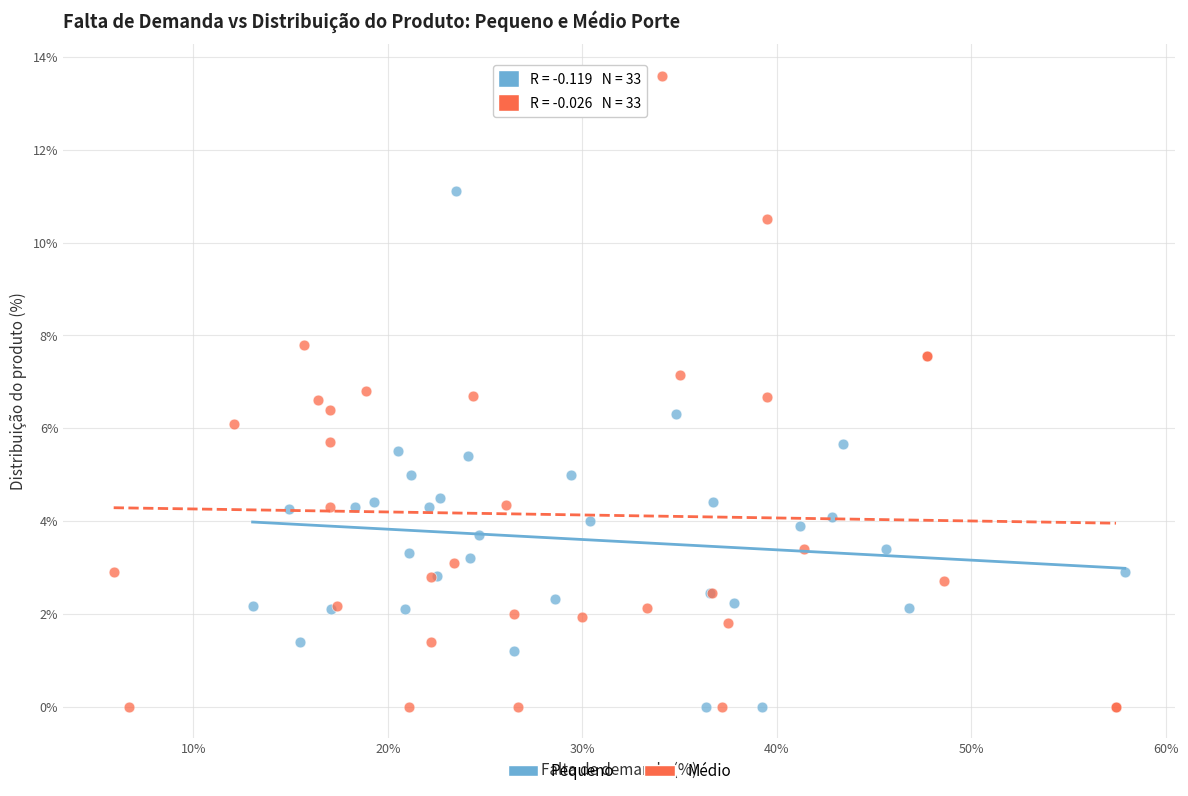

Which series contains the highest Y value?

Médio